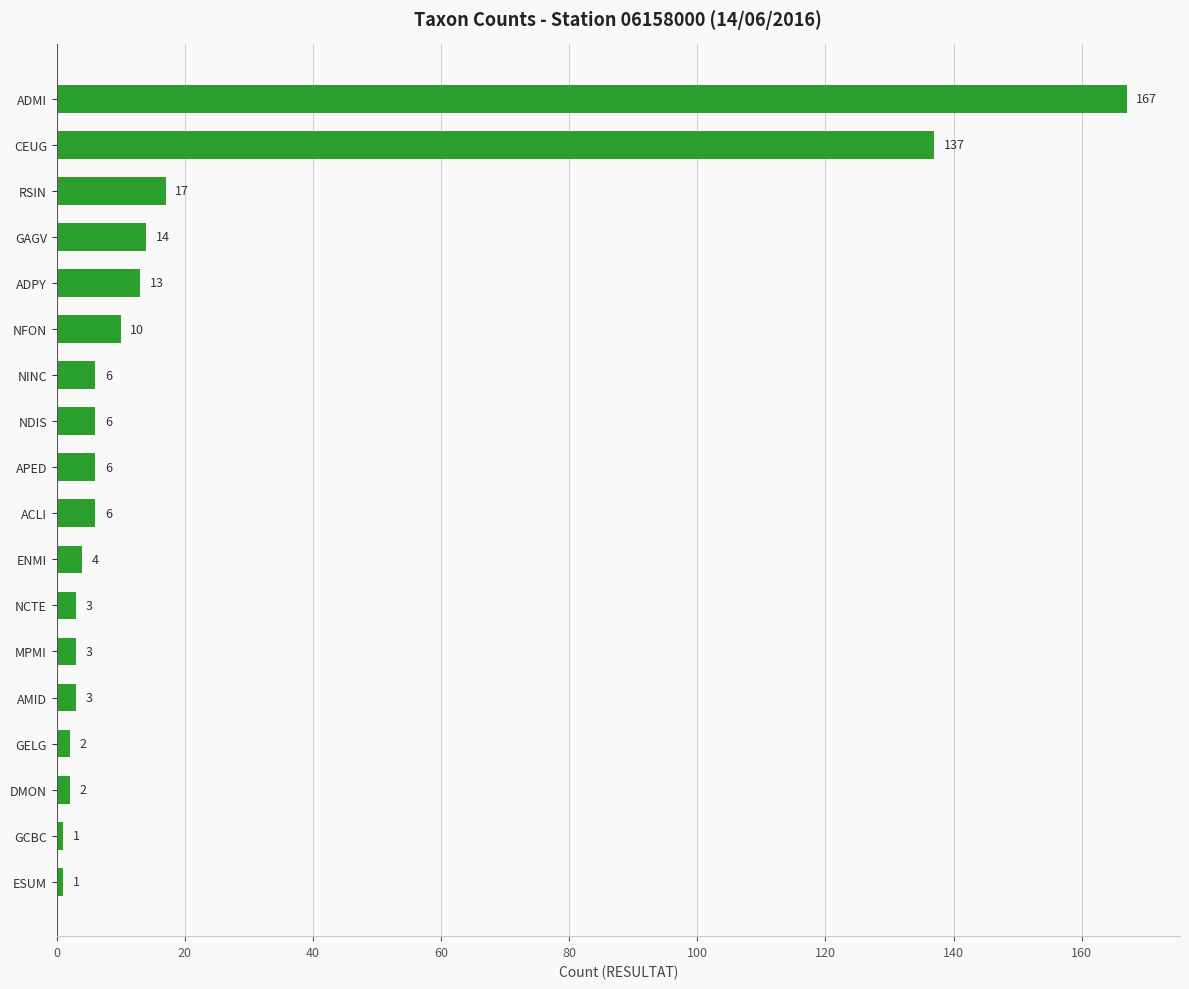

How many values are below 6?

8